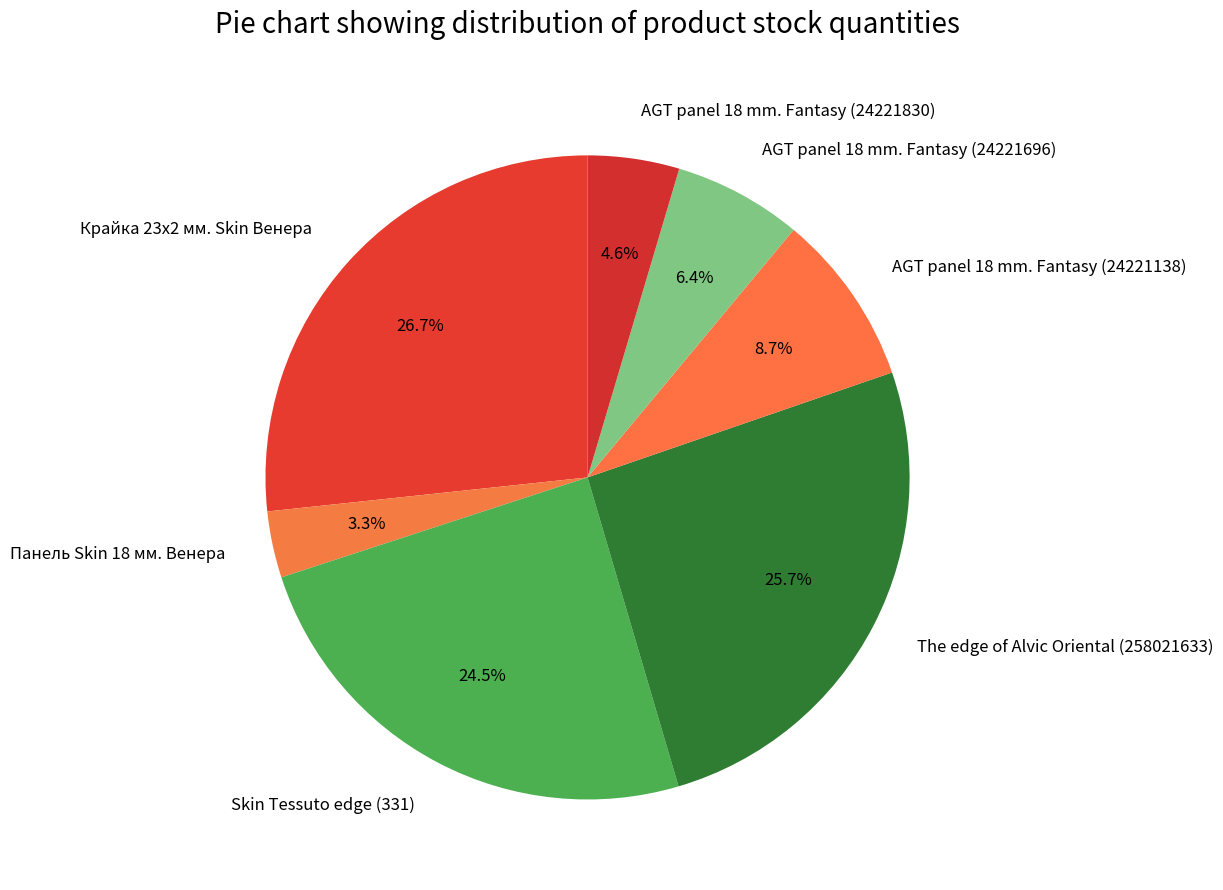

Between Крайка 23x2 мм. Skin Венера and The edge of Alvic Oriental (258021633), which is larger?

Крайка 23x2 мм. Skin Венера